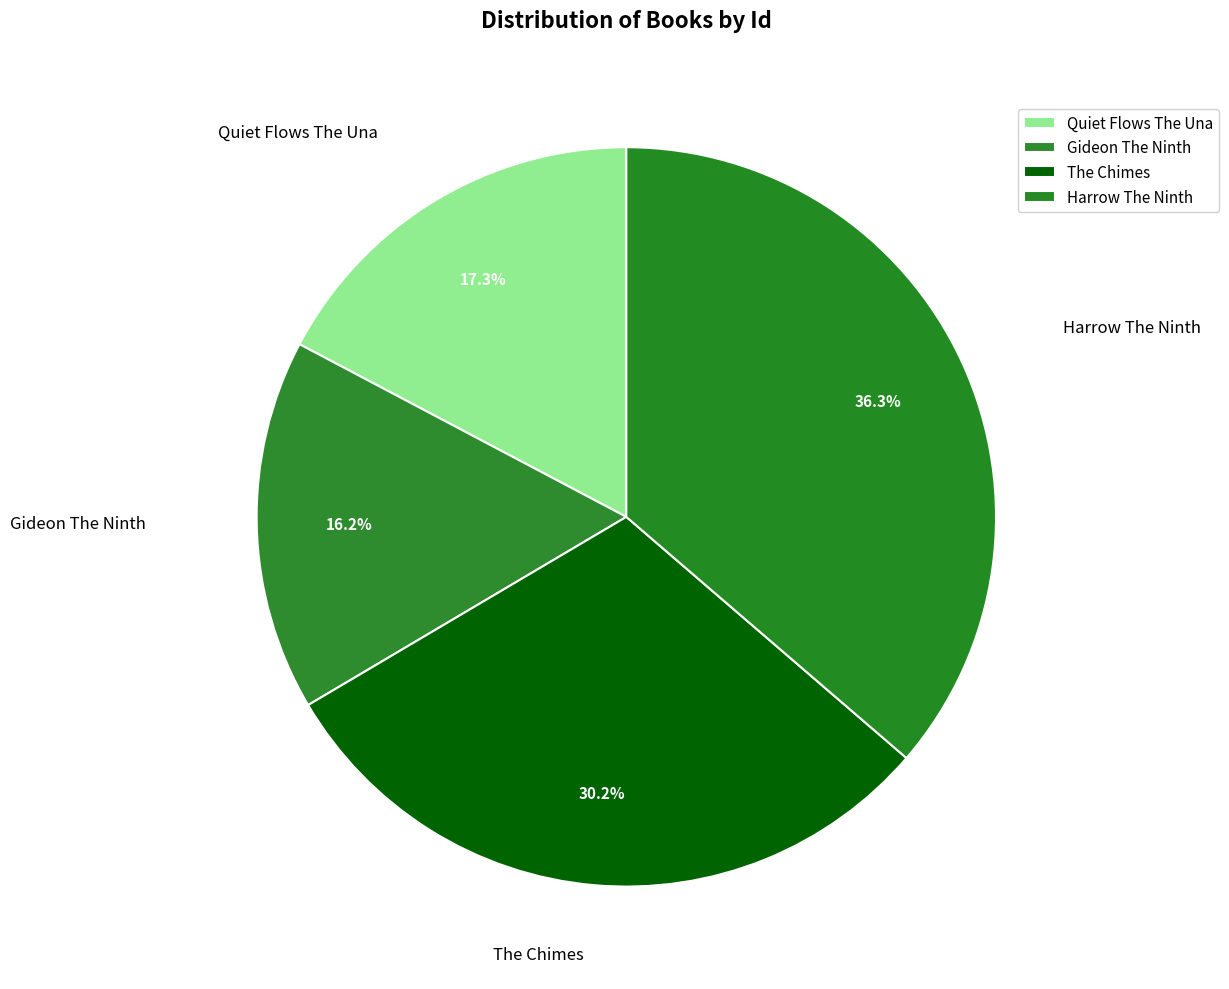

What is the total percentage of The Chimes and Harrow The Ninth?

66.5%